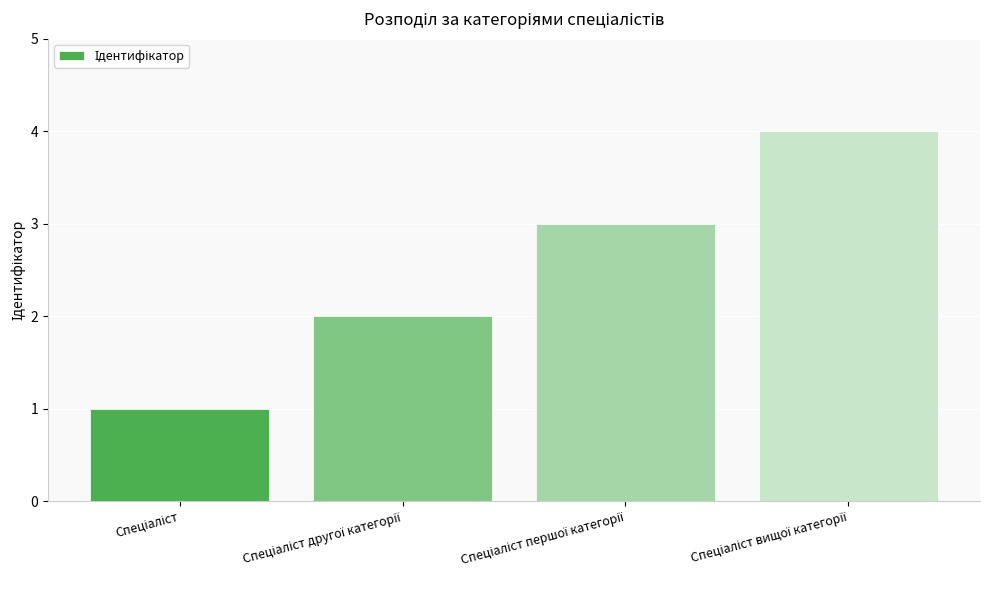

What is the maximum value shown in the chart?

4